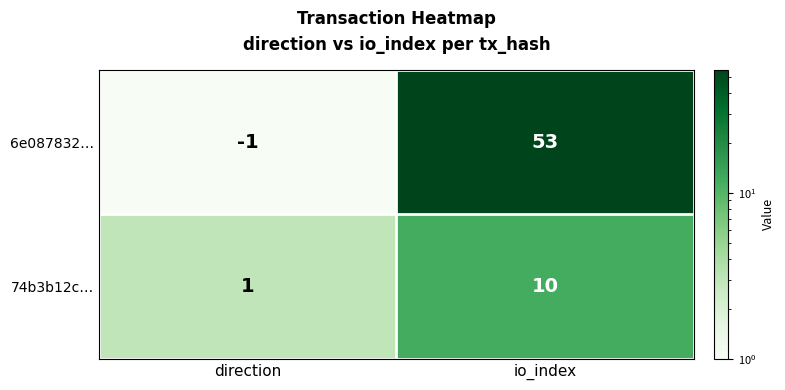

The value of 6e087832… at direction is -1. True or false?

True